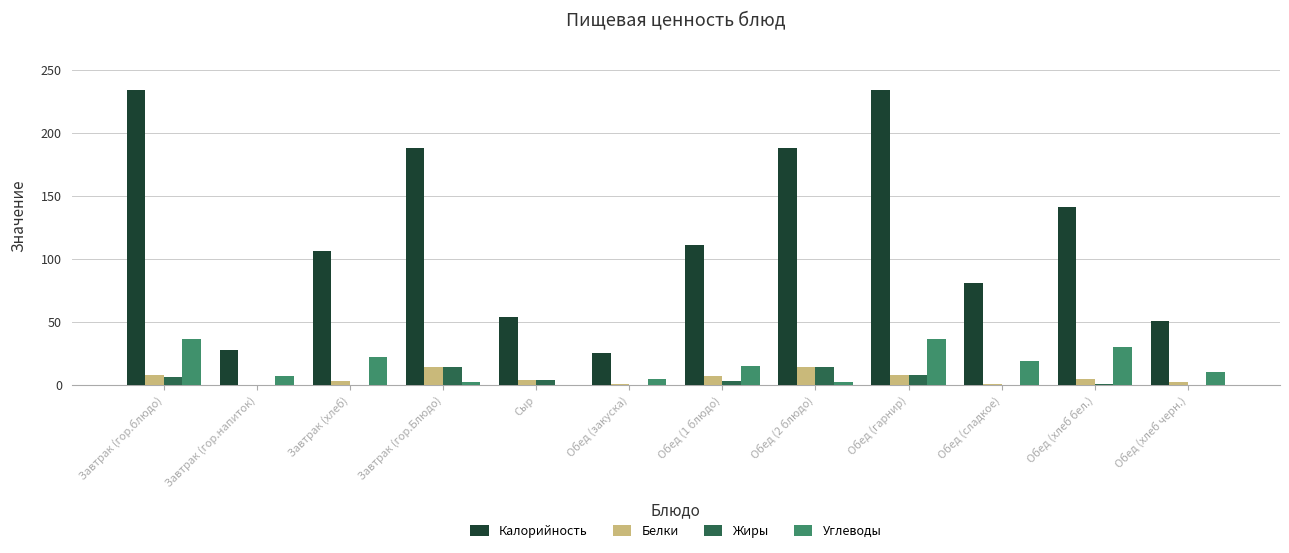

The Калорийность series shows 141.0 at Обед (хлеб бел.). True or false?

True